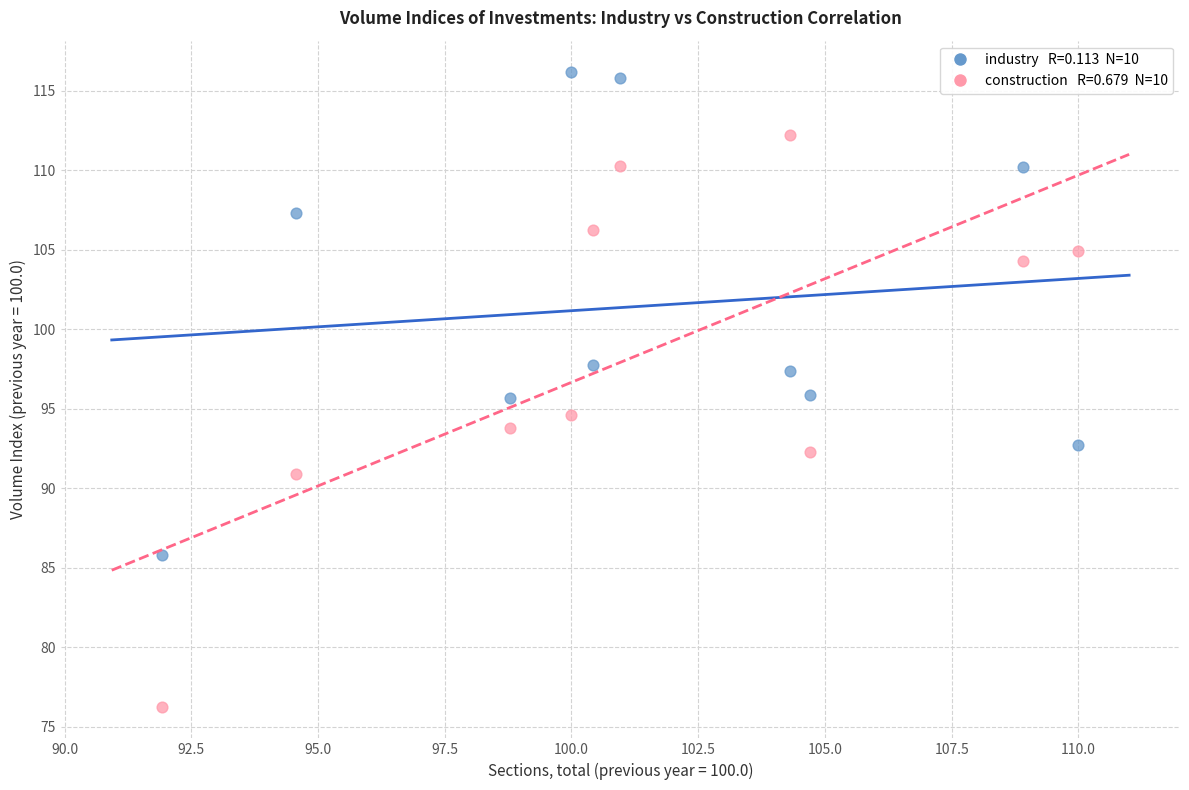

Across all data points, what is the range of X values (max minus min)?

18.1